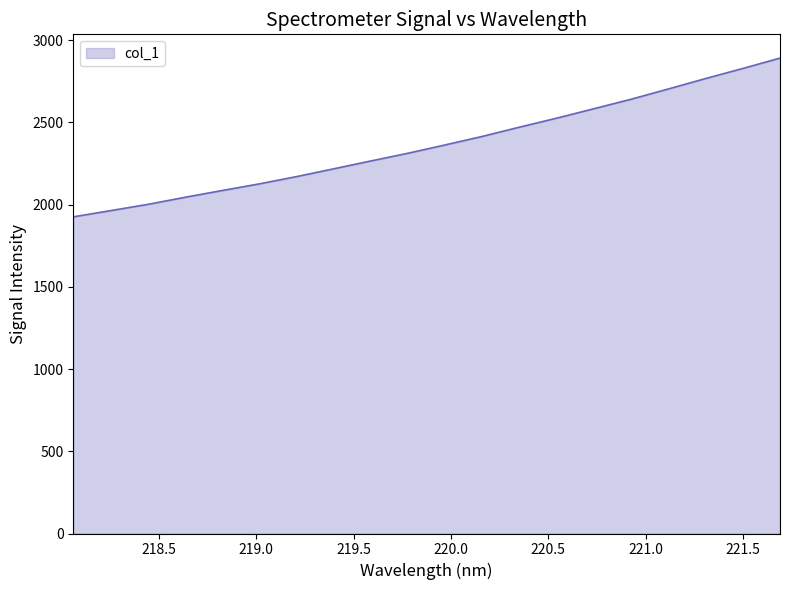

What is the minimum value shown in the chart?

1925.5